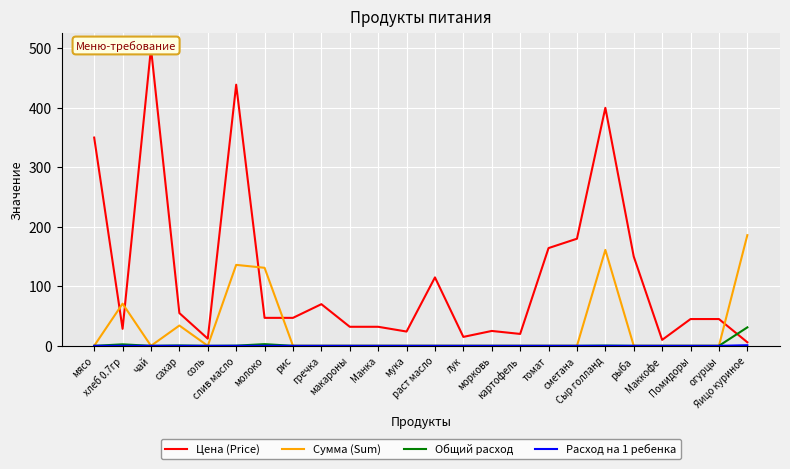

How many lines are shown in the chart?

4